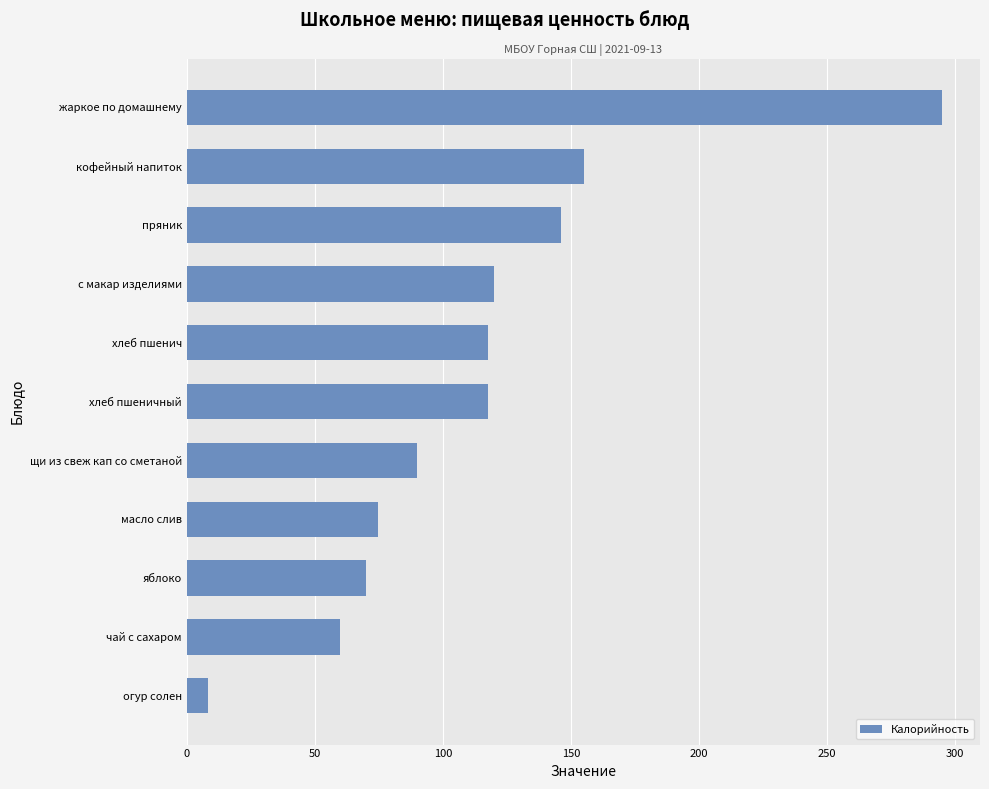

Reading bottom to top, what are all the values shown in this chart?

8.4	60.0	70.0	74.8	89.8	117.5	117.5	120.0	146.0	155.0	295.0